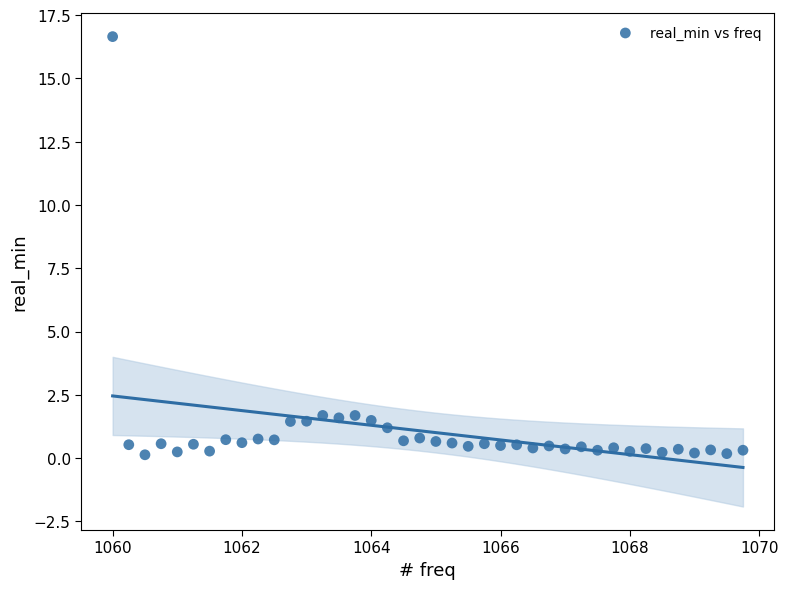

What is the range of X values (max minus min)?

9.8